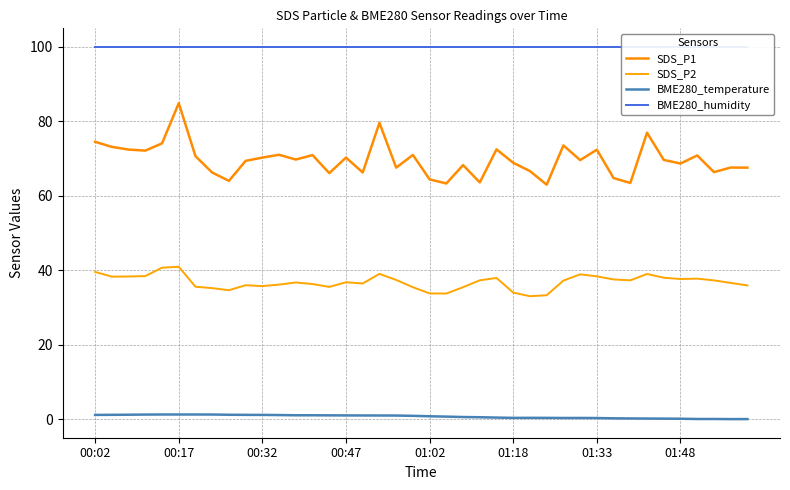

Does the chart display data point markers on the line(s)?

No